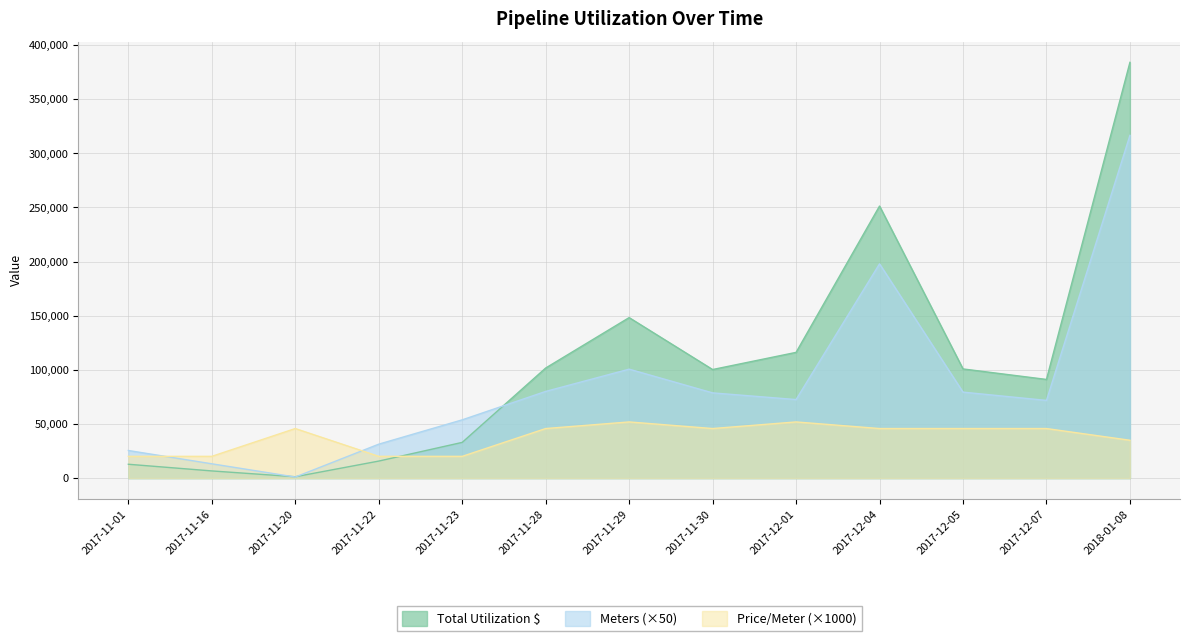

What is the value of the Meters point at the 11th from the left?

79425.5